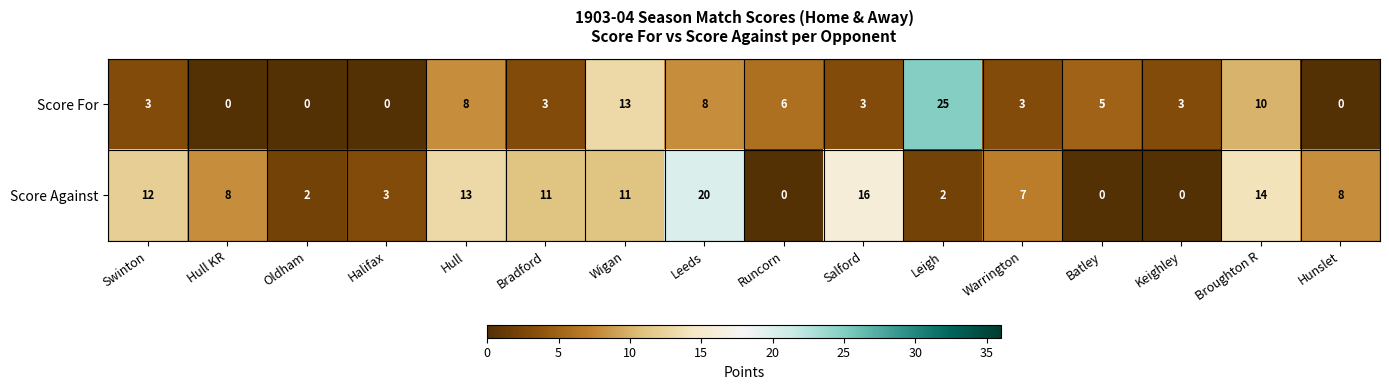

Where is Score For nearest to the value 12?

Wigan